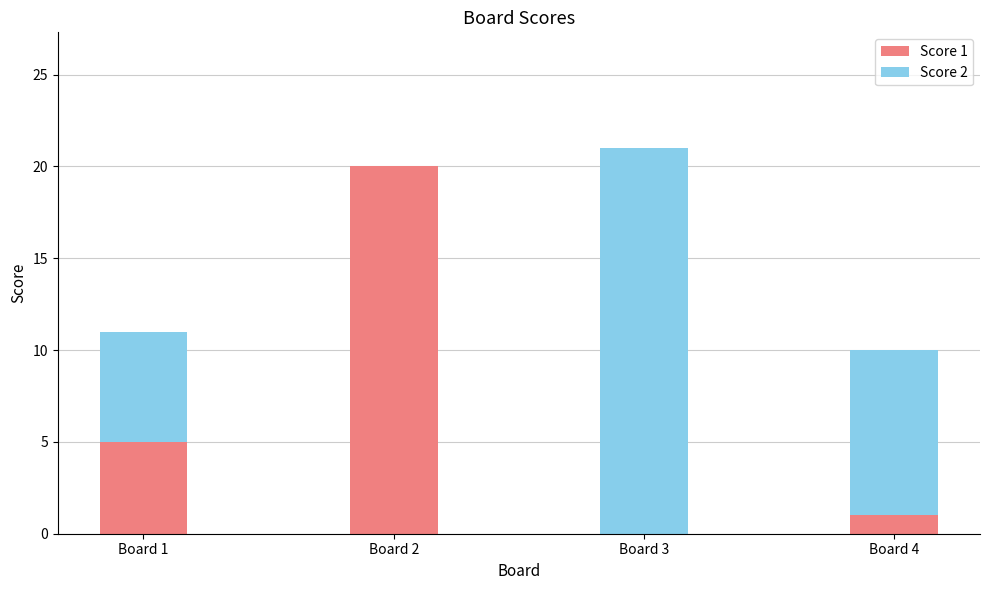

Reading left to right, what are the values for Score 1?

Board 1=5	Board 2=20	Board 3=0	Board 4=1